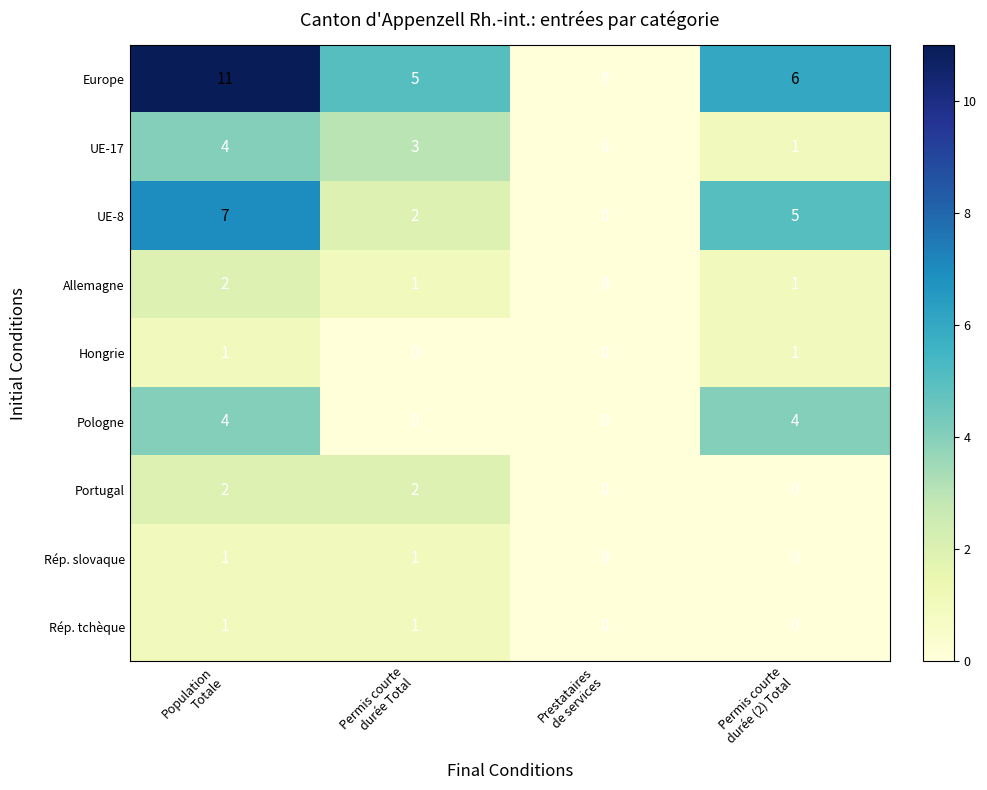

Which series has the largest total across all categories?

Europe